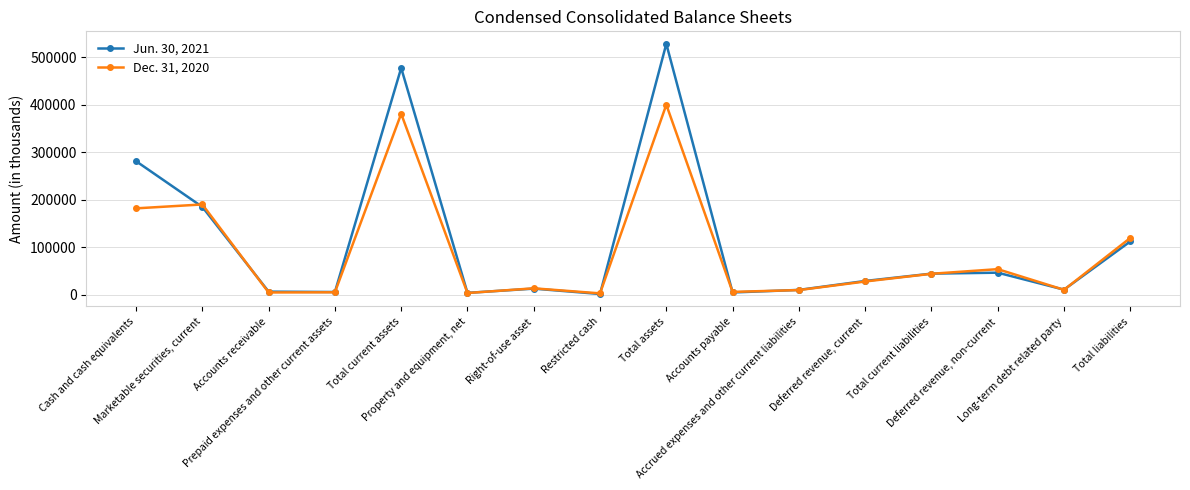

What is the label of the 16th point from the left?

Total liabilities